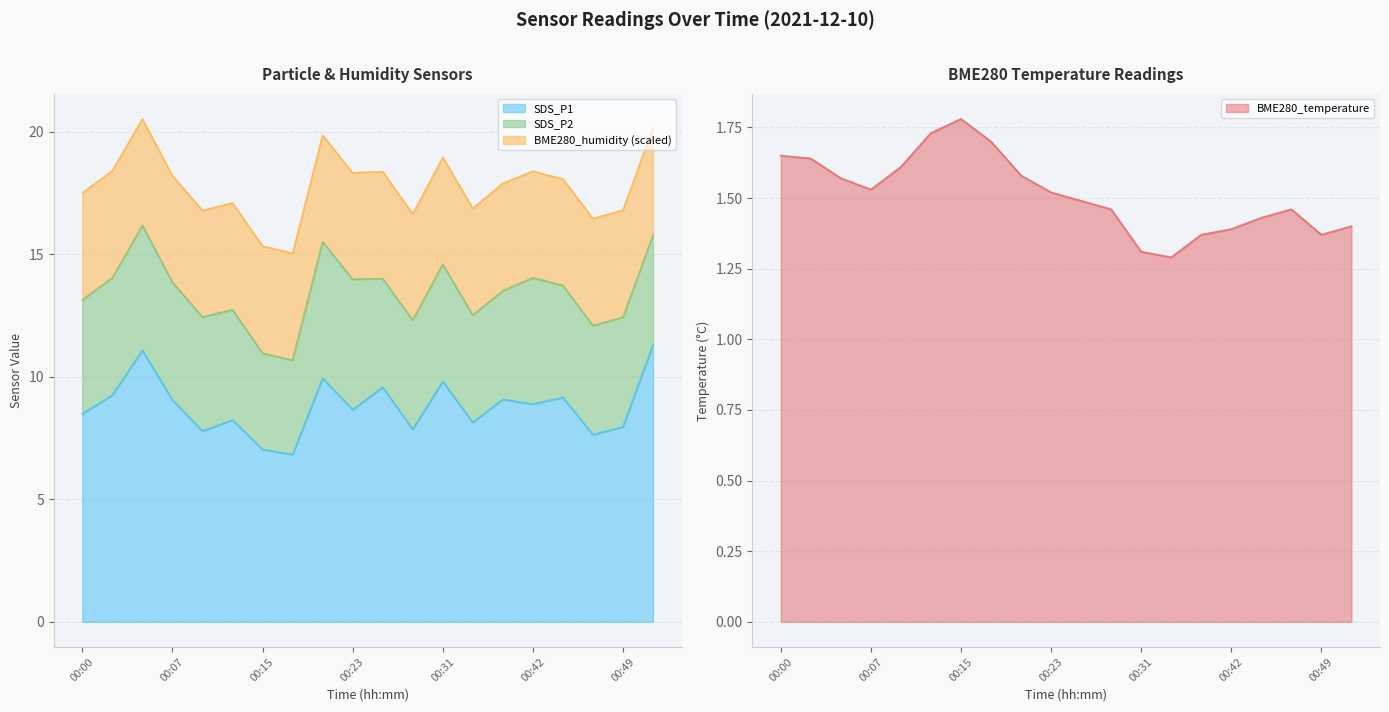

True or false: BME280_temperature and SDS_P1 cross at least once.

False